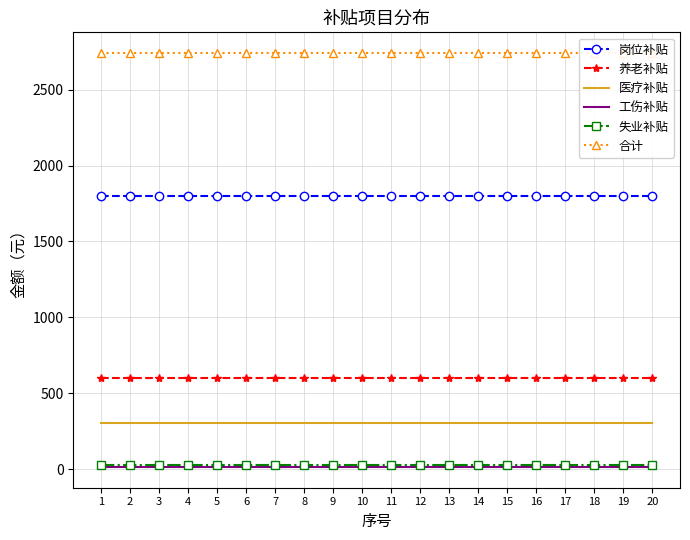

Which series has the largest total across all categories?

合计